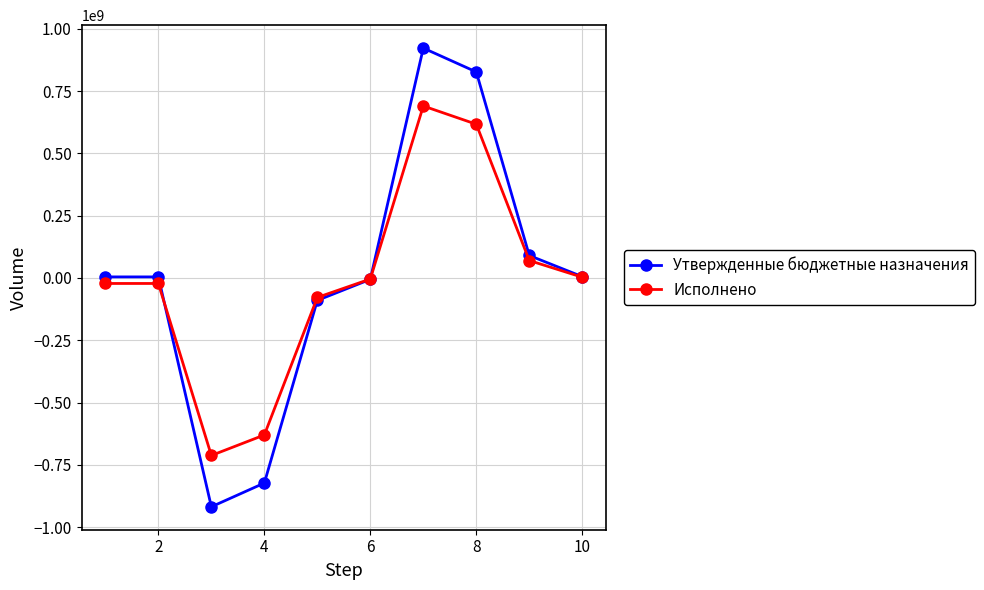

How many values in the Утвержденные бюджетные назначения series exceed 4356161?

6